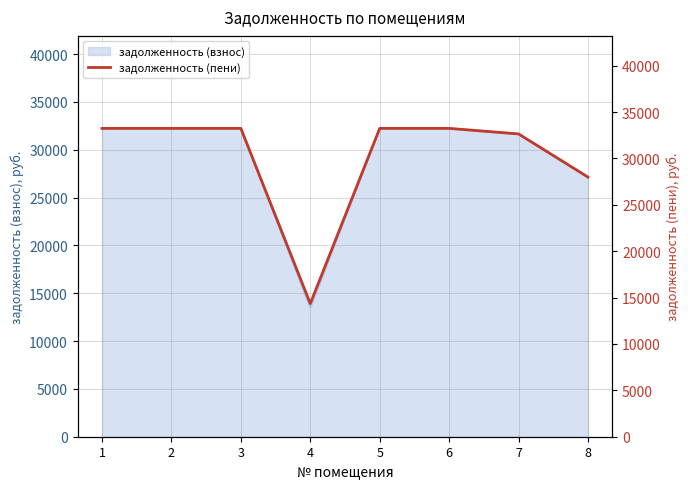

Which category has the lowest value across all series?

4